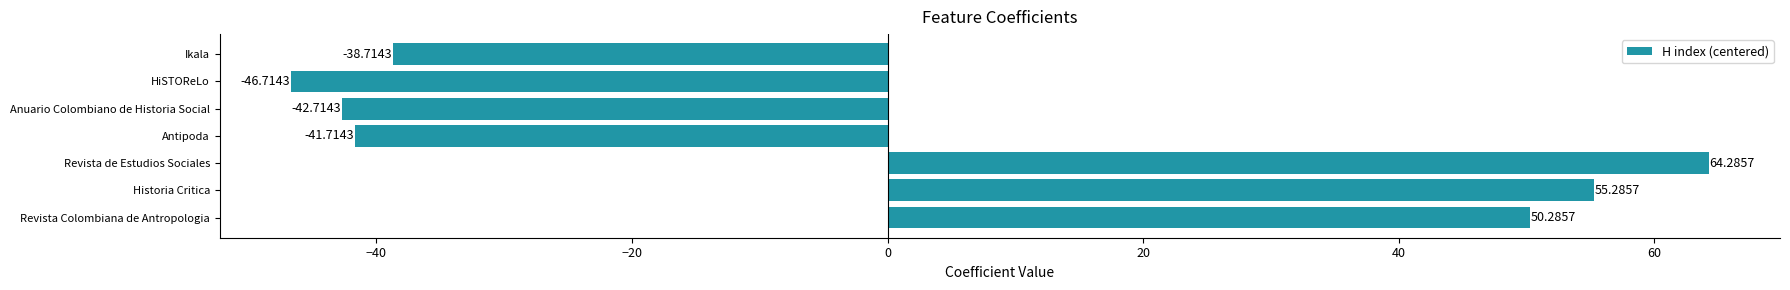

What is the difference between the maximum and minimum values?

111.0